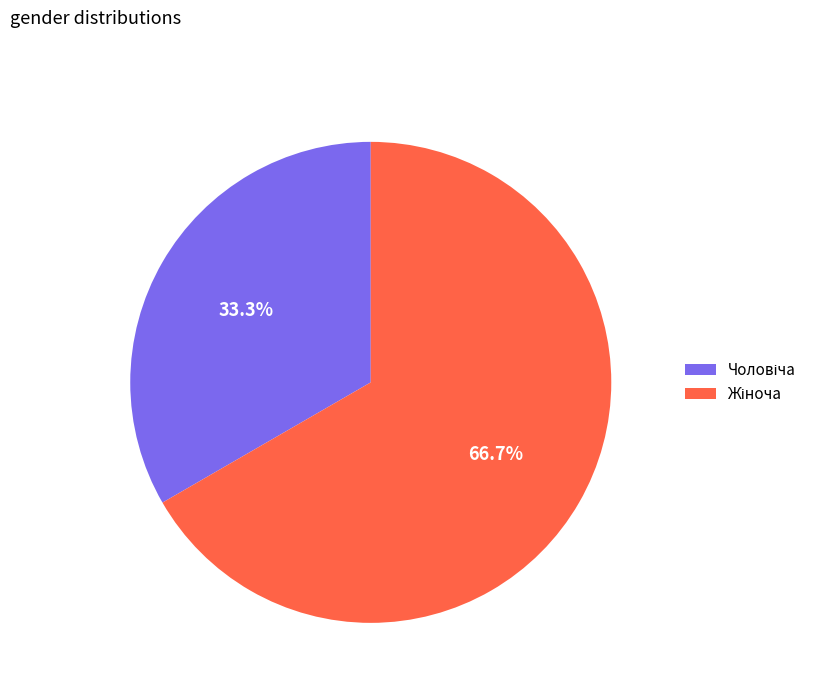

Is there any slice that represents more than half of the pie?

Yes